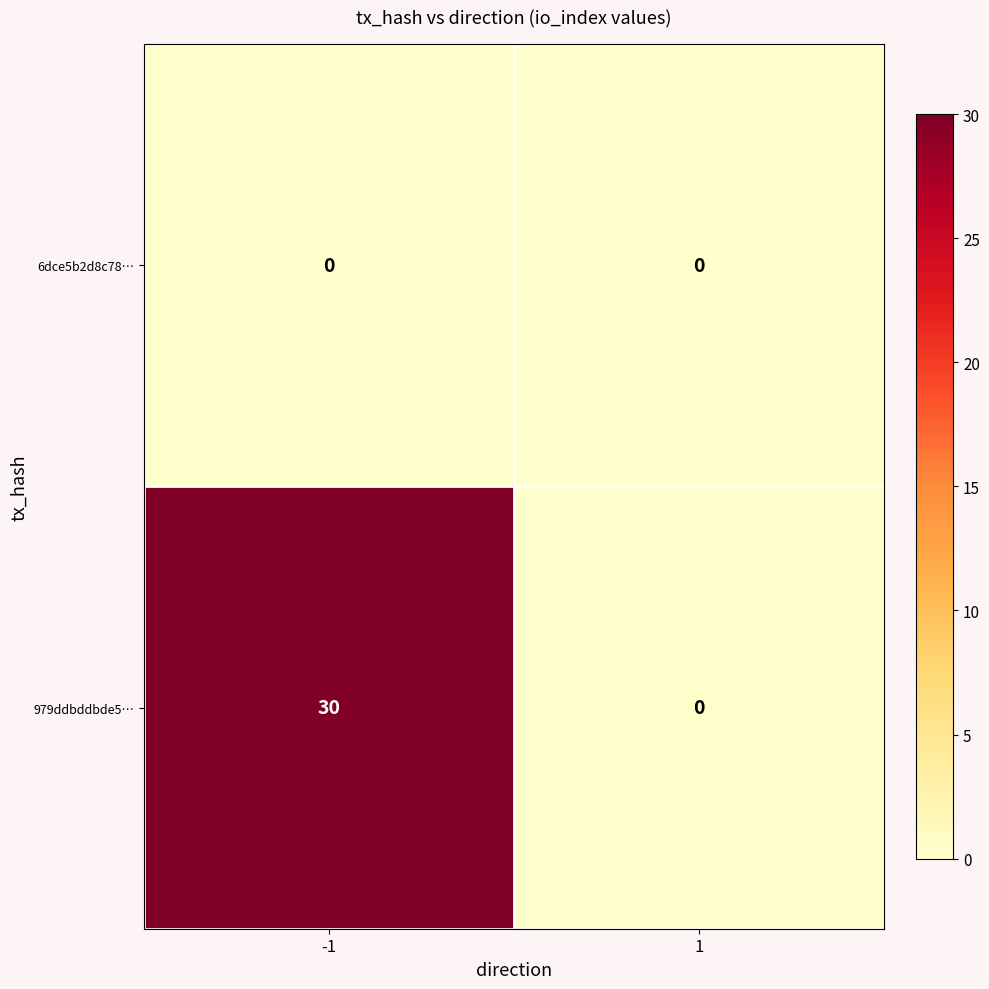

What is the difference between the maximum and minimum values in the 979ddbddbde5… series?

30